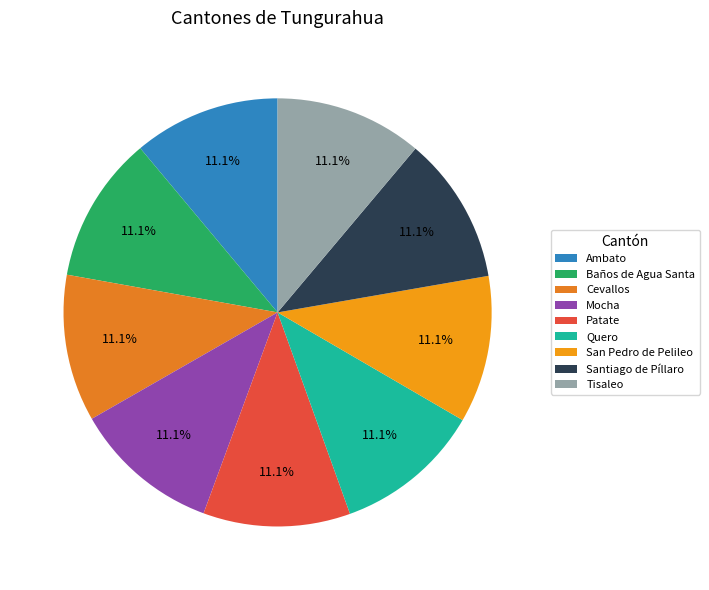

Count the number of slices in the pie.

9